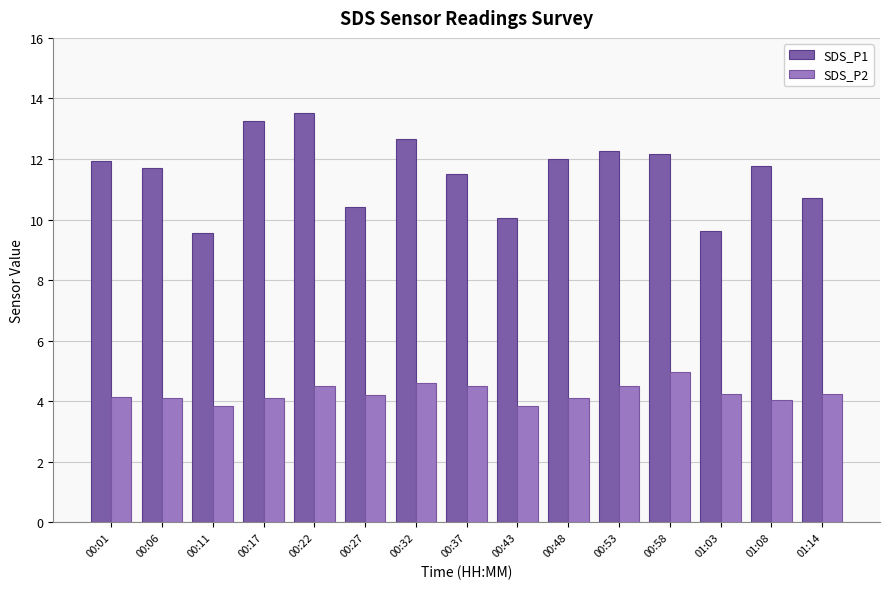

Which series has the widest spread of values?

SDS_P1